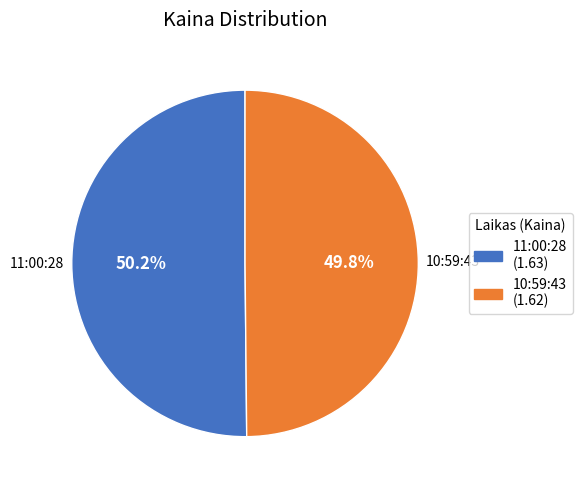

How many segments does this pie chart have?

2